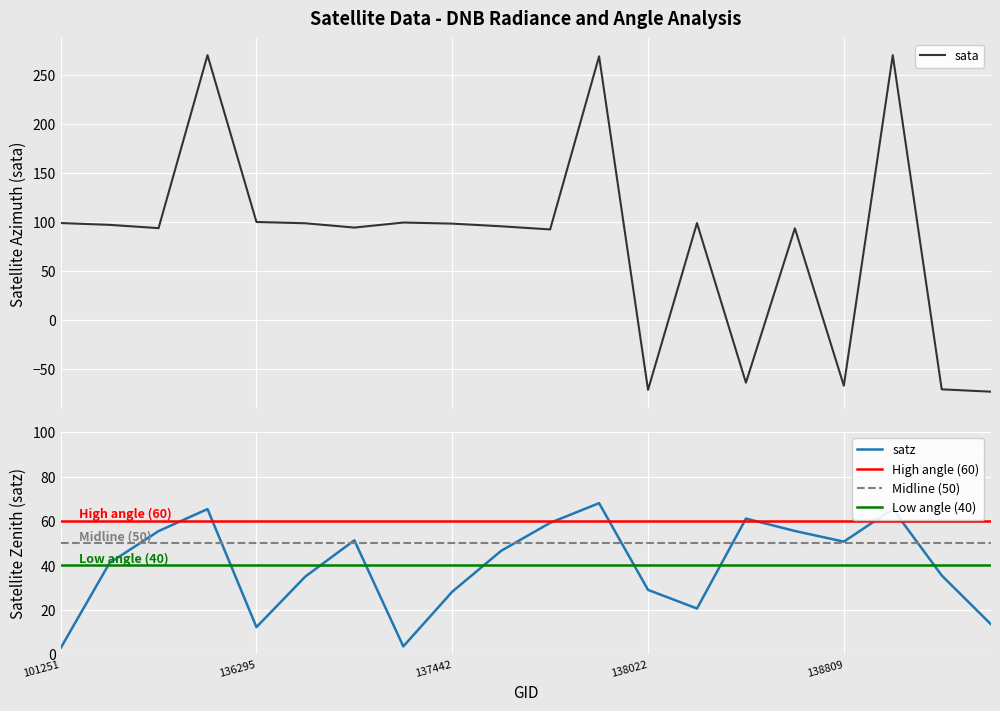

Which series has the largest total across all categories?

sata